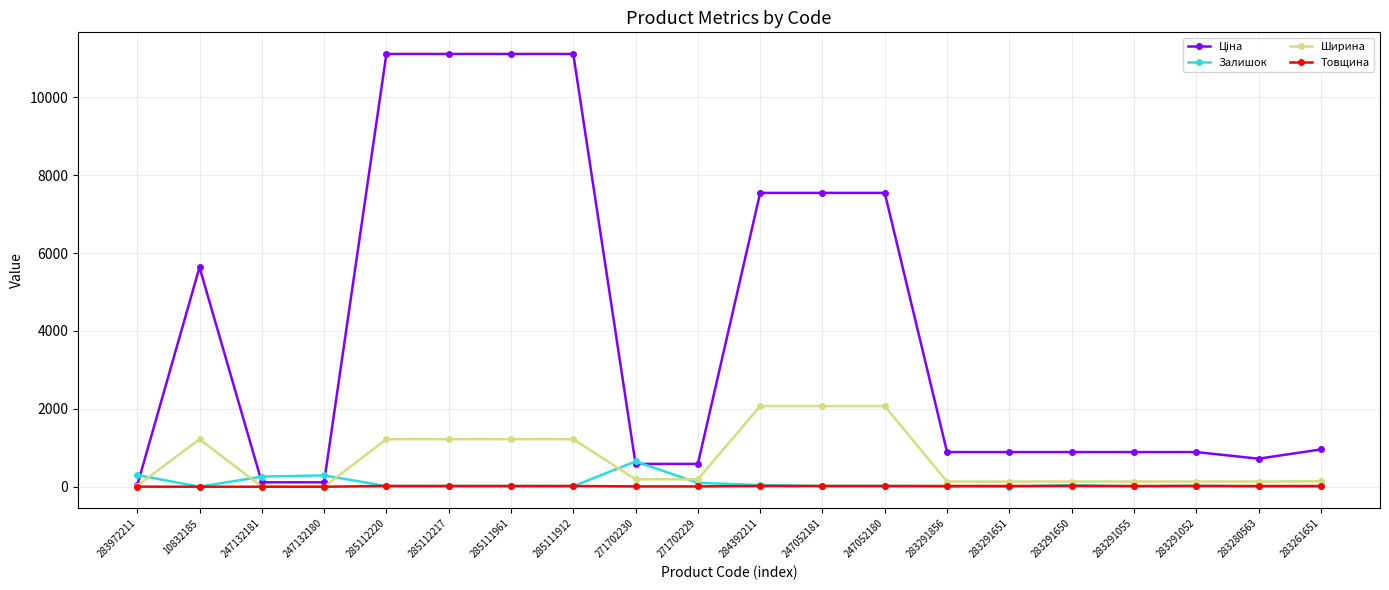

What is the highest value of the Залишок series?

649.0